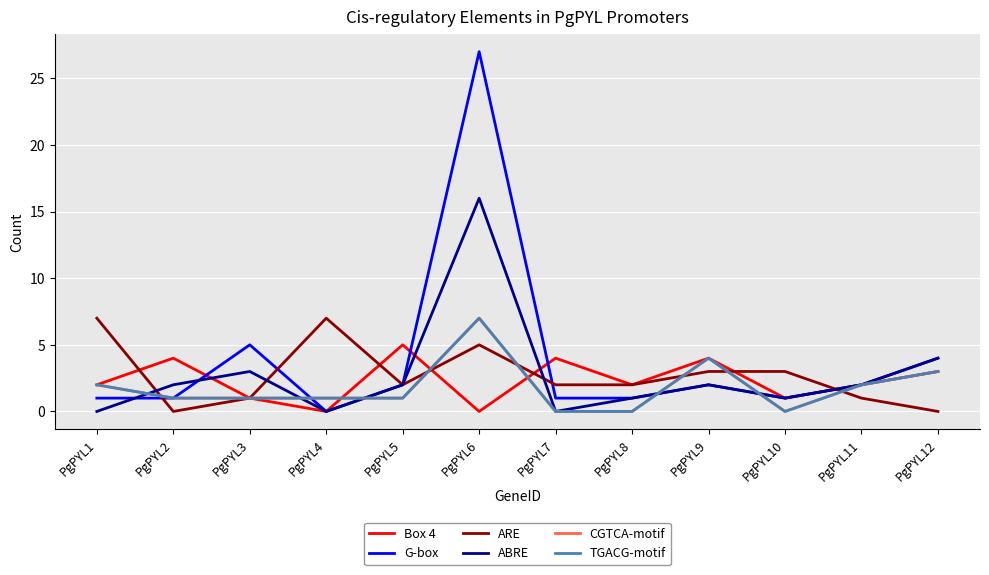

Between PgPYL2 and PgPYL4, which series saw the biggest shift?

ARE